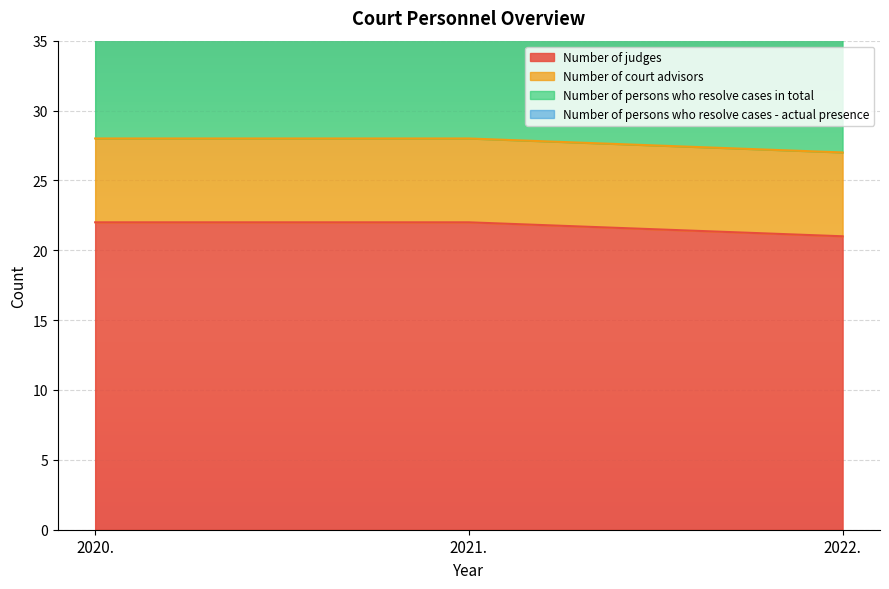

The value of Number of persons who resolve cases in total at 2020. is 16. True or false?

False